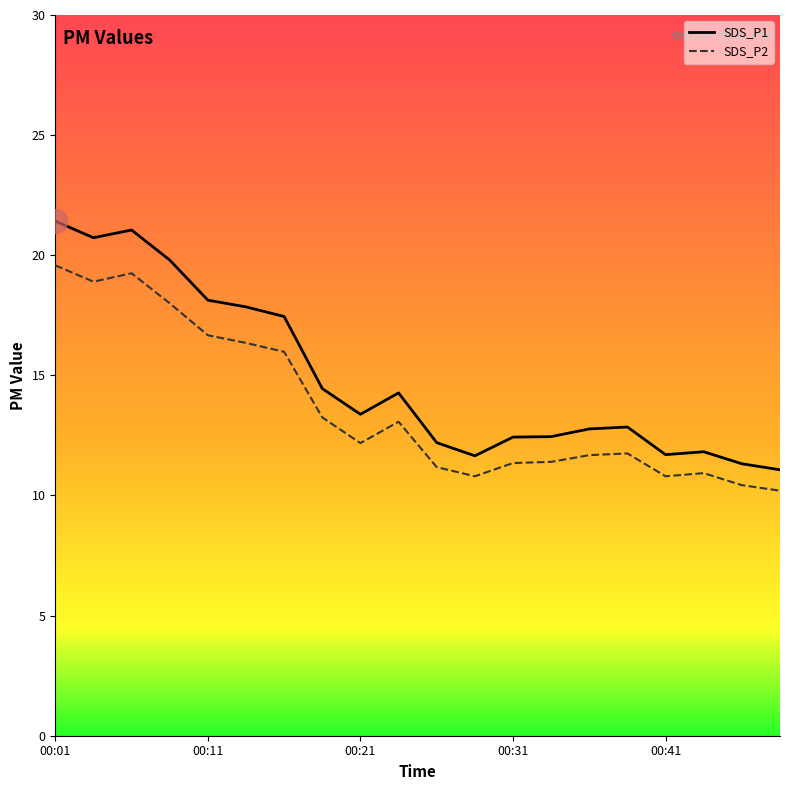

Which series has the largest total across all categories?

SDS_P1